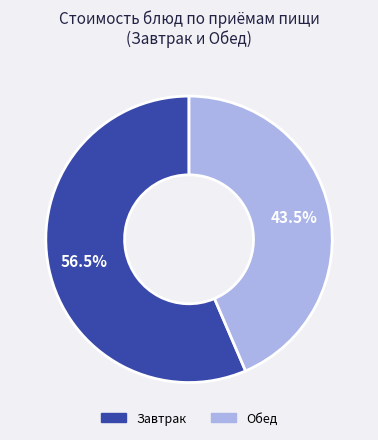

Is there any slice that represents more than half of the pie?

Yes